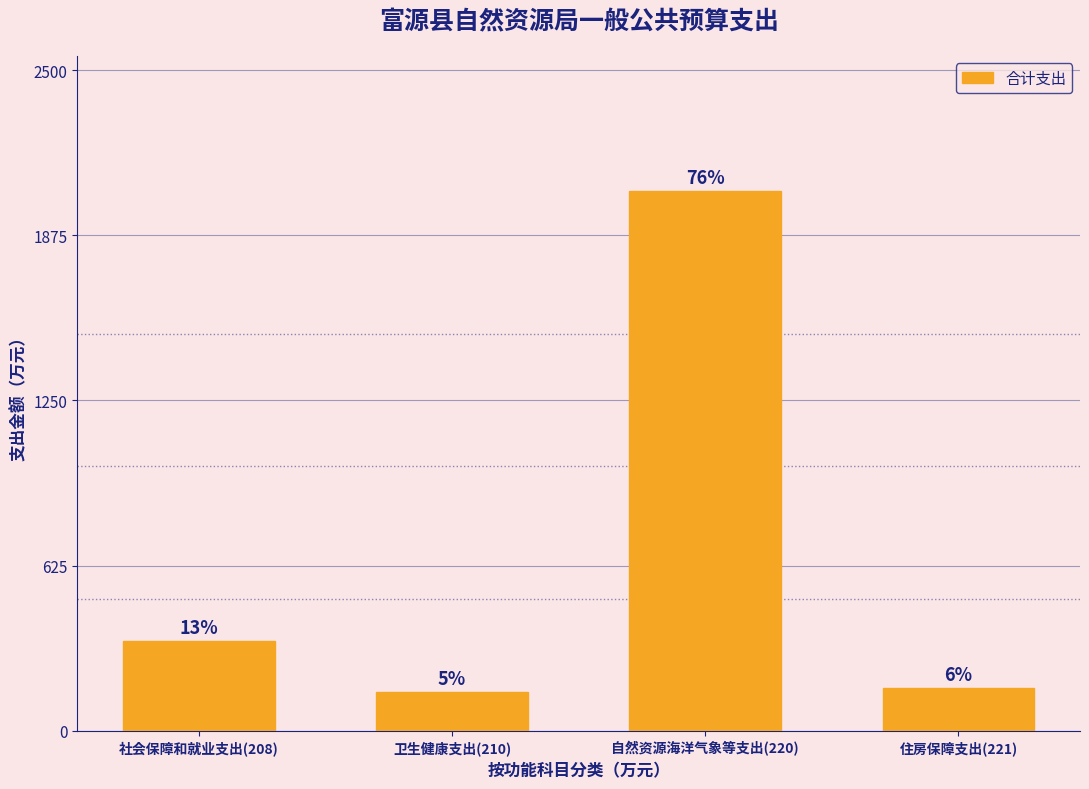

Does the chart contain any negative values?

No